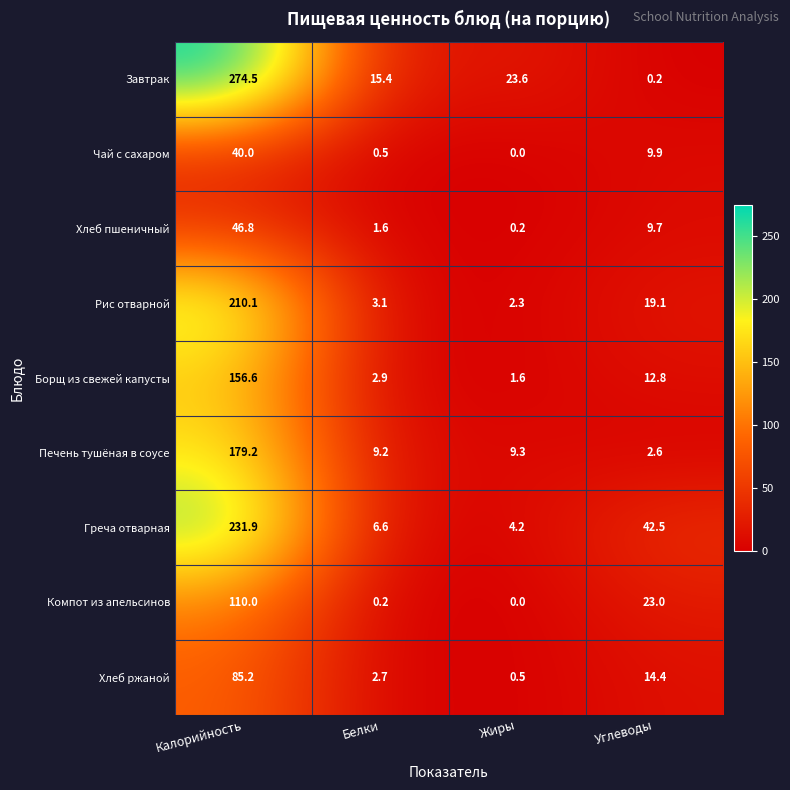

What is the difference between the Греча отварная values at Калорийность and Белки?

225.3